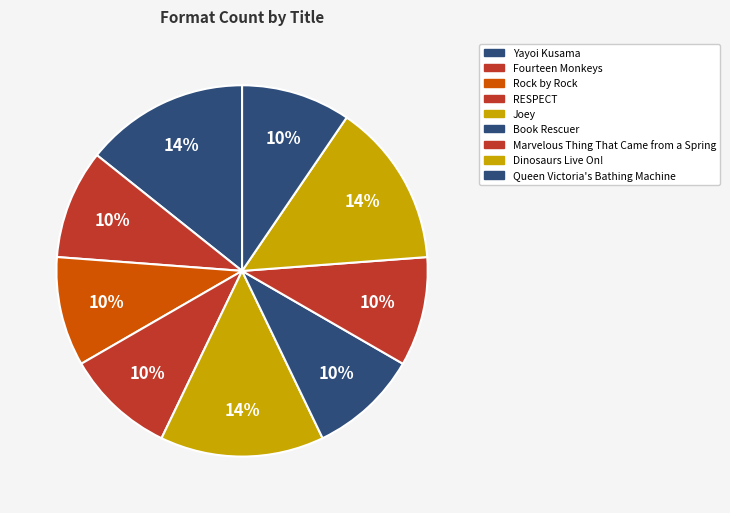

What is the smallest slice in the pie chart?

Fourteen Monkeys